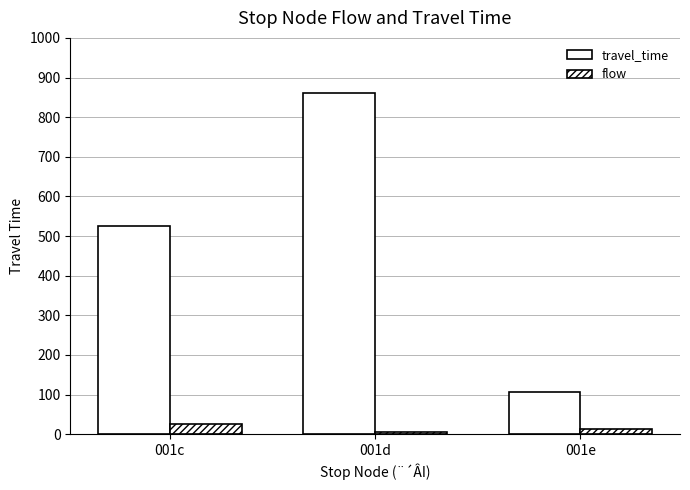

What is the total value across all series at 001e?

121